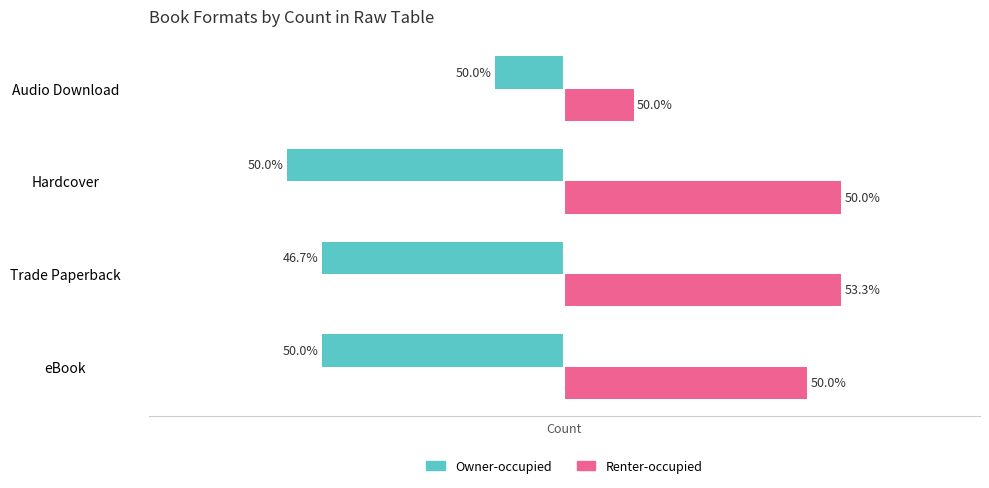

List the series in order of their overall mean, highest first.

Renter-occupied, Owner-occupied